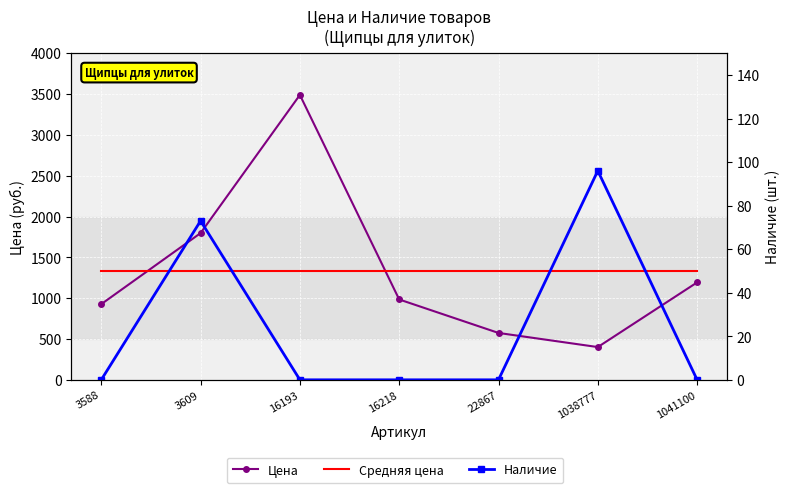

Reading left to right, transcribe all the data shown in this chart.

Цена: 927.0	1797.0	3489.0	984.0	574.0	401.0	1193.0
Средняя цена: 1337.9	1337.9	1337.9	1337.9	1337.9	1337.9	1337.9
Наличие: 0.0	73.0	0.0	0.0	0.0	96.0	0.0